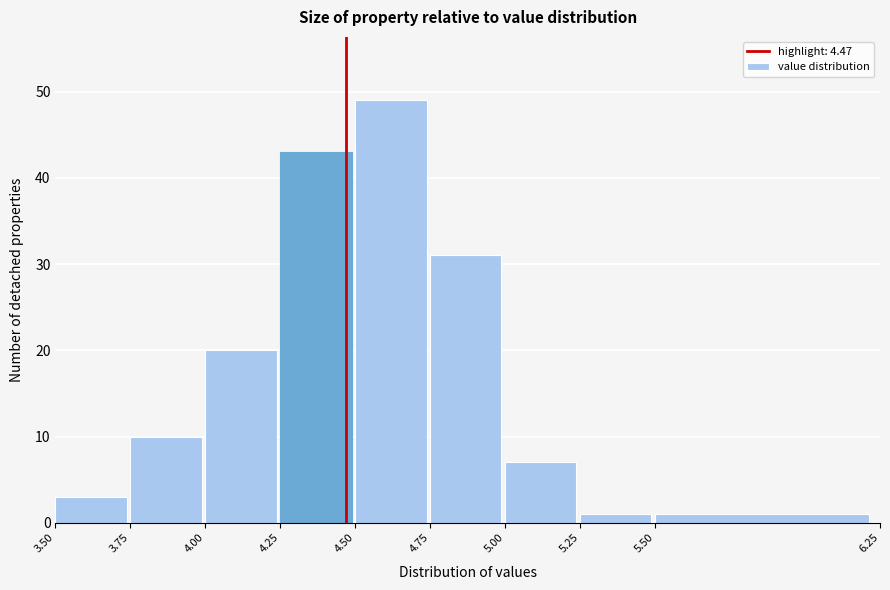

What is the height of the bar covering 4.75 to 5.00 on the x-axis? The values are not printed on the chart, so give them approximately, as read against the axis.

31